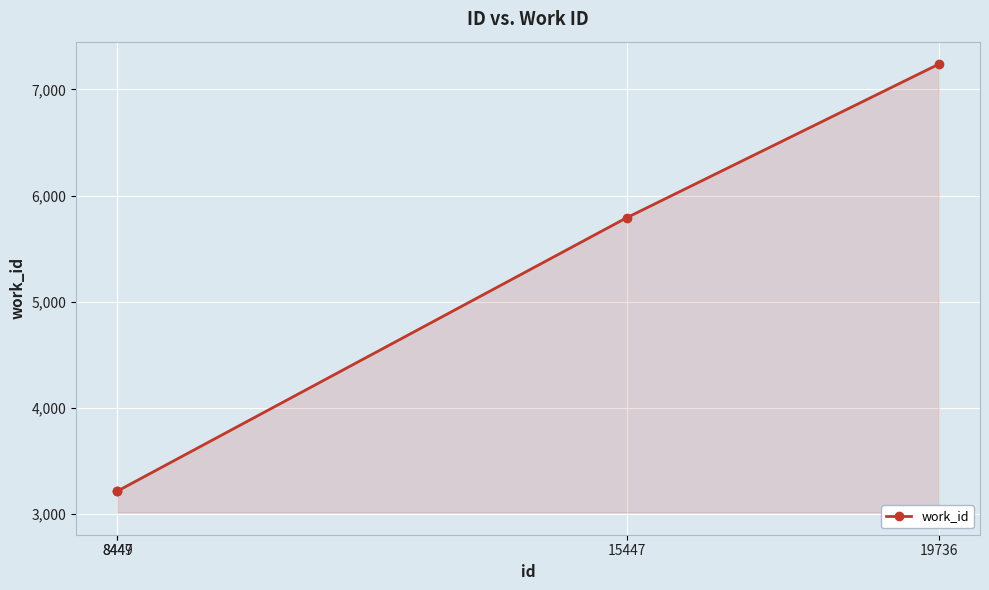

Reading left to right, transcribe all the data shown in this chart.

3216	3216	5791	7238